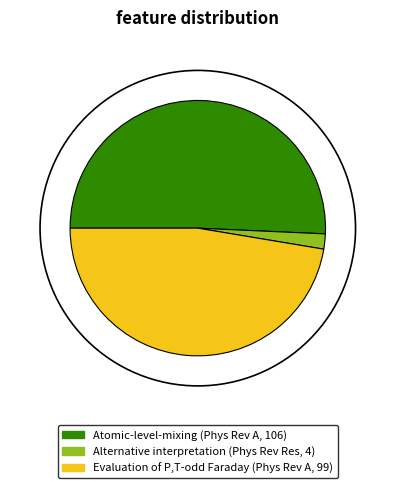

Does any single category account for the majority?

Yes